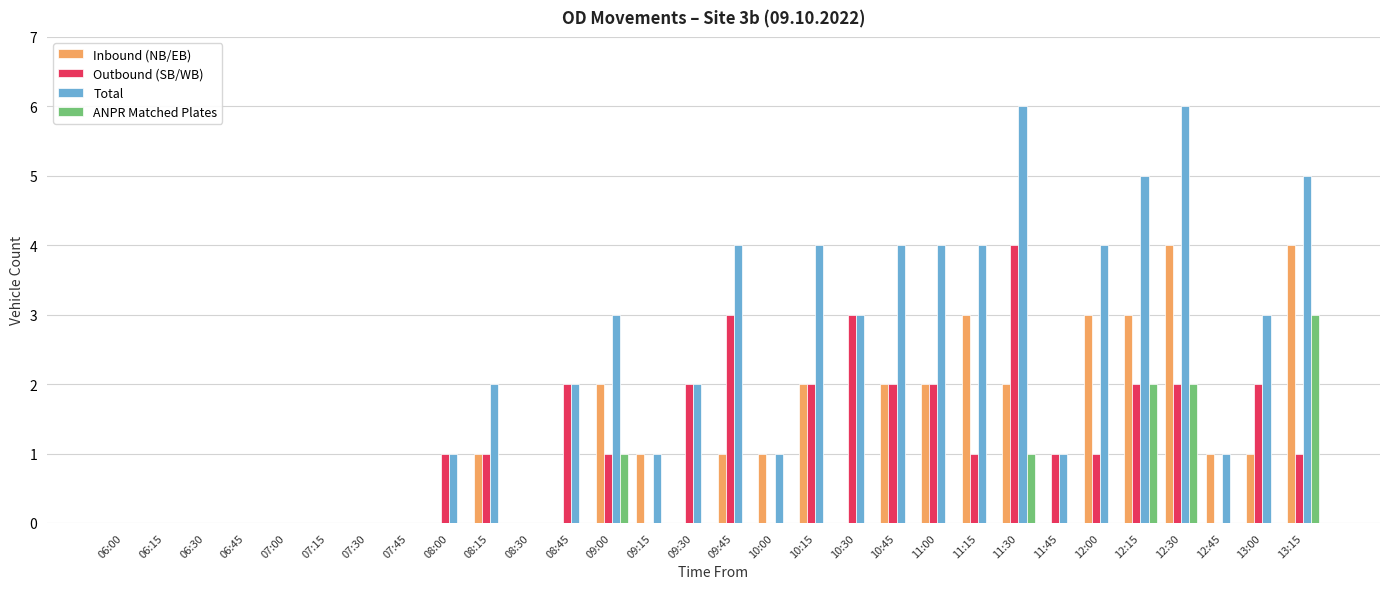

At which category is the sum across all series the highest?

12:30